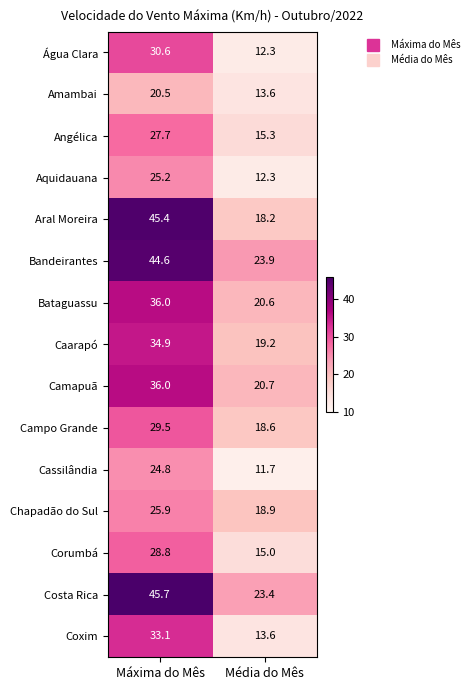

Is it true that Caarapó equals 19.2 at Média do Mês?

True